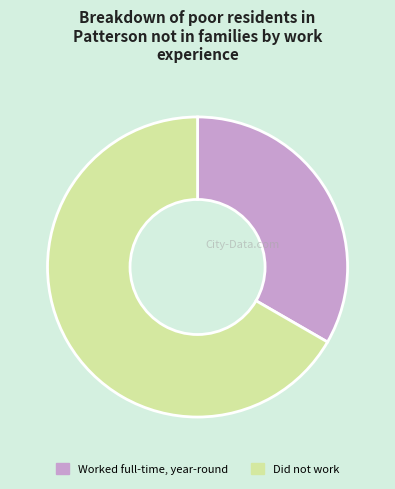

True or false: Did not work accounts for 59% of the total.

False